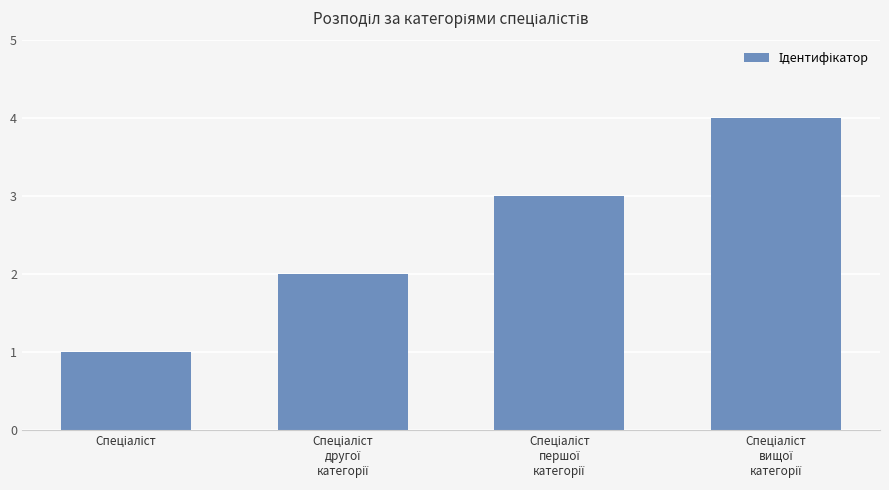

What is the difference between the maximum and minimum values?

3